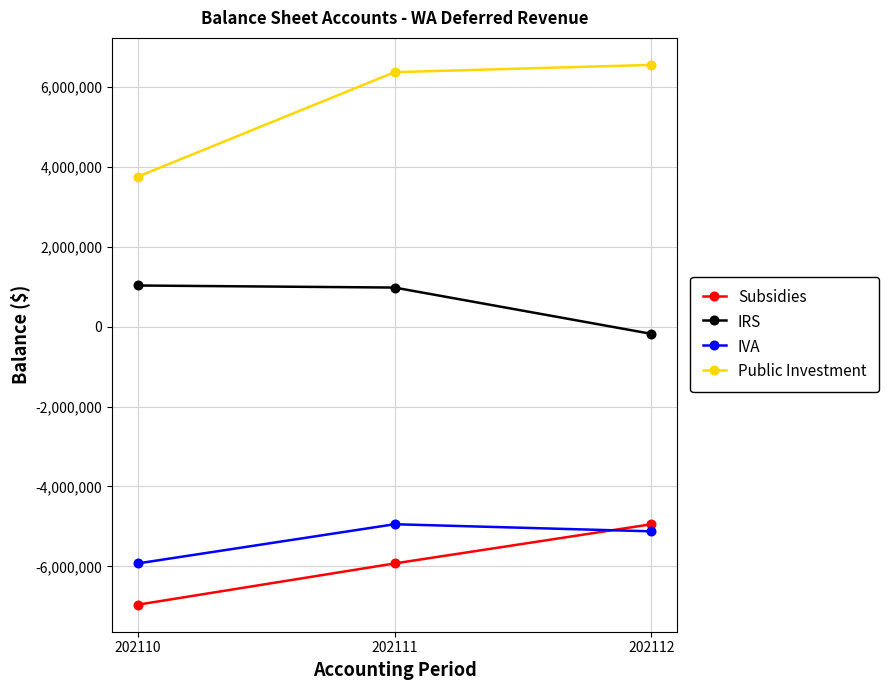

What is the value of the Public Investment point at the 1st from the left?

3757572.7